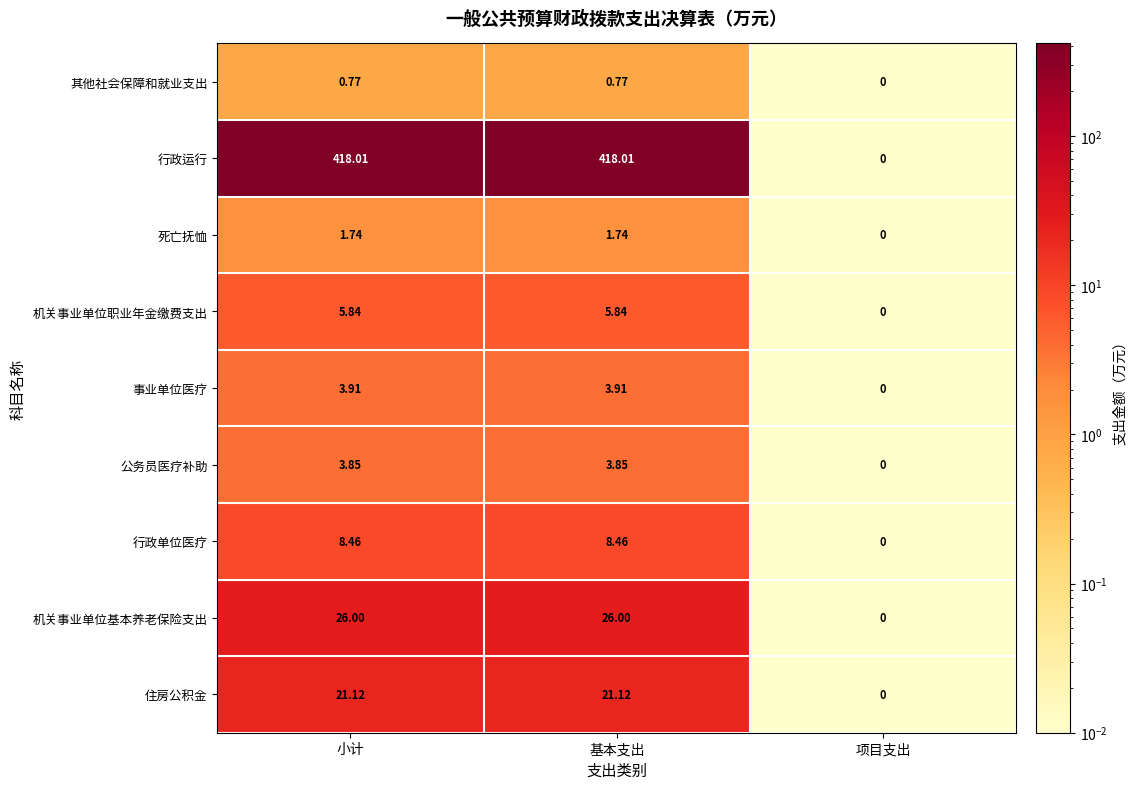

Rank the series by their maximum value, from lowest to highest.

其他社会保障和就业支出, 死亡抚恤, 公务员医疗补助, 事业单位医疗, 机关事业单位职业年金缴费支出, 行政单位医疗, 住房公积金, 机关事业单位基本养老保险支出, 行政运行